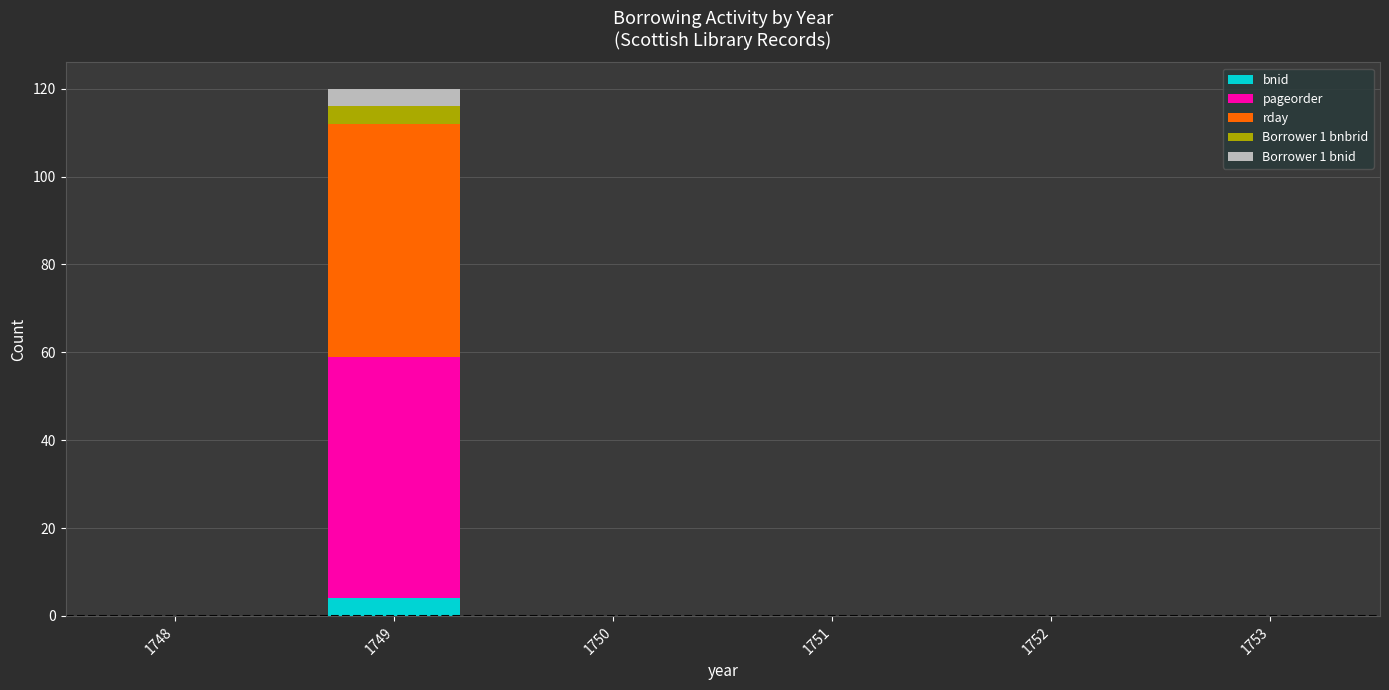

What is the maximum value for bnid?

4